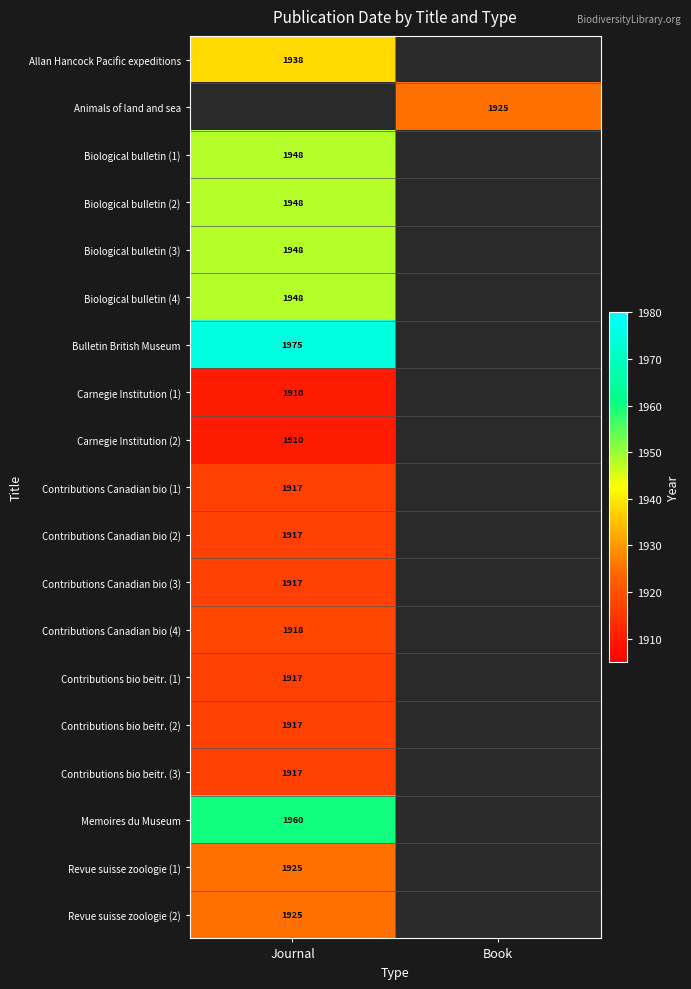

Which has a higher value, Book or Journal?

Journal